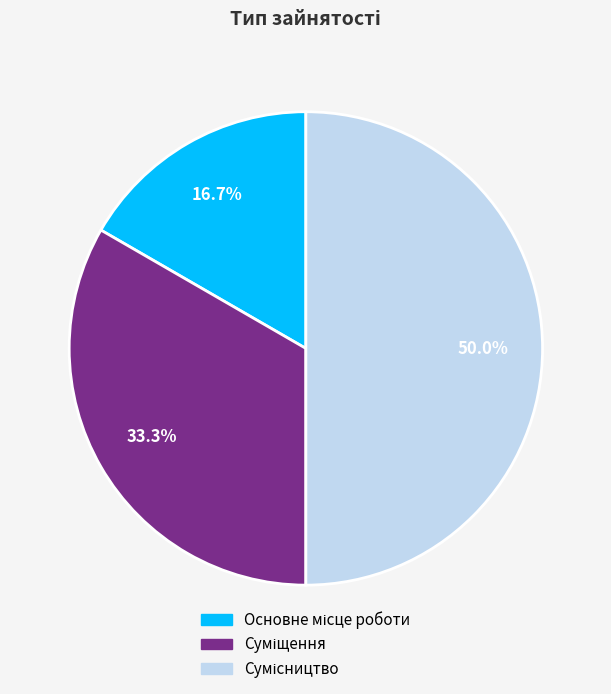

How many segments does this pie chart have?

3